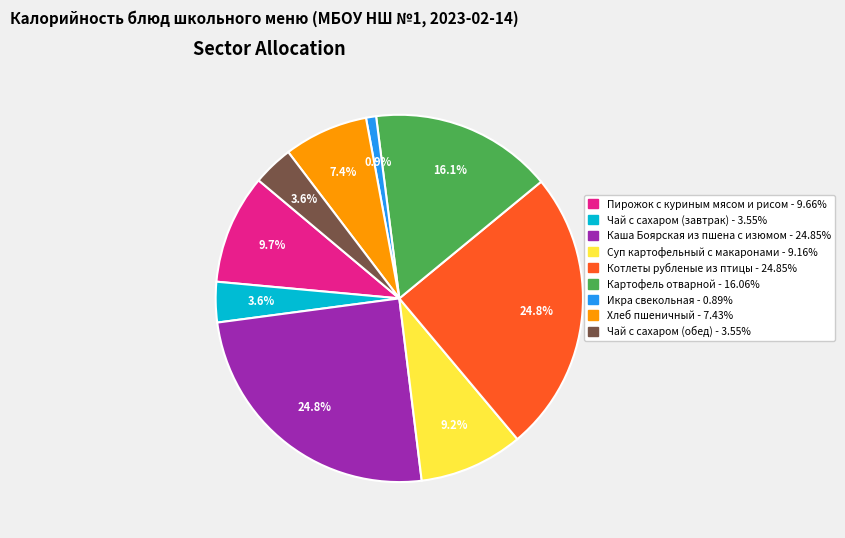

To the nearest percent, what portion does Картофель отварной represent?

16%